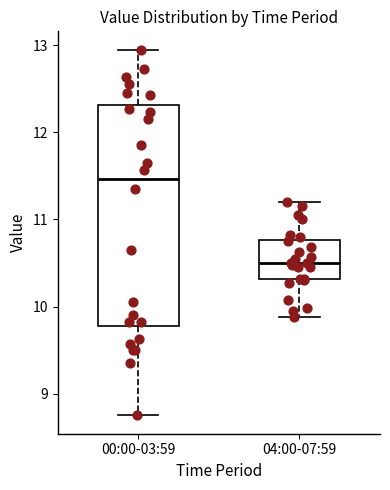

Where is the upper edge of the box for 00:00-03:59 on the y-axis? The values are not printed on the chart, so give them approximately, as read against the axis.

12.3